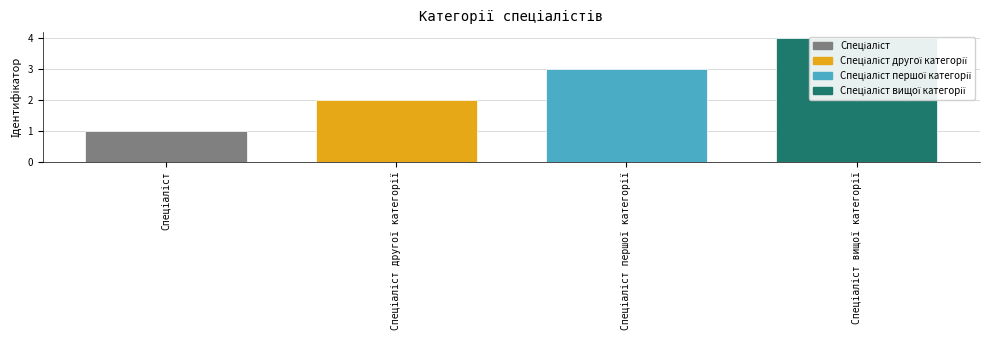

Reading left to right, transcribe all the data shown in this chart.

Спеціаліст=1	Спеціаліст другої категорії=2	Спеціаліст першої категорії=3	Спеціаліст вищої категорії=4